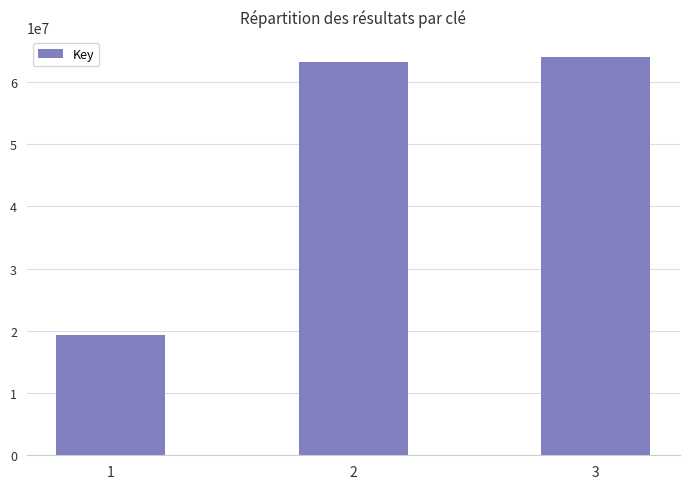

Are the bars grouped side by side (vs. stacked)?

No